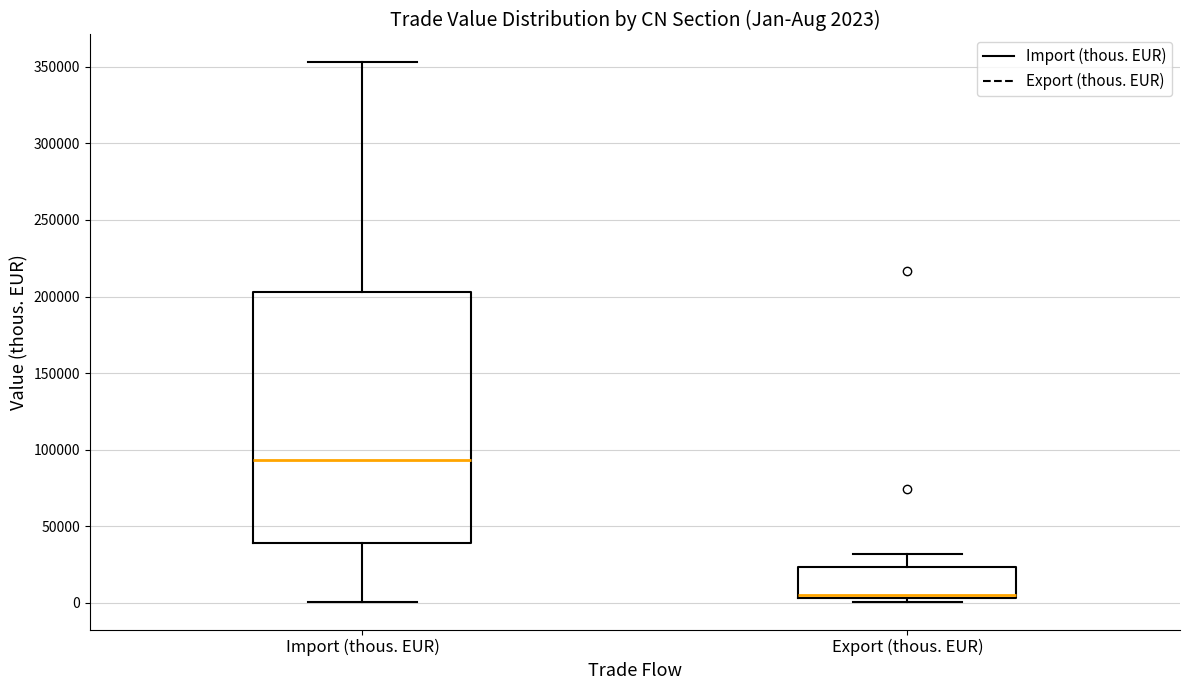

Which box is the tallest, from its lower edge to its upper edge?

Import (thous. EUR)